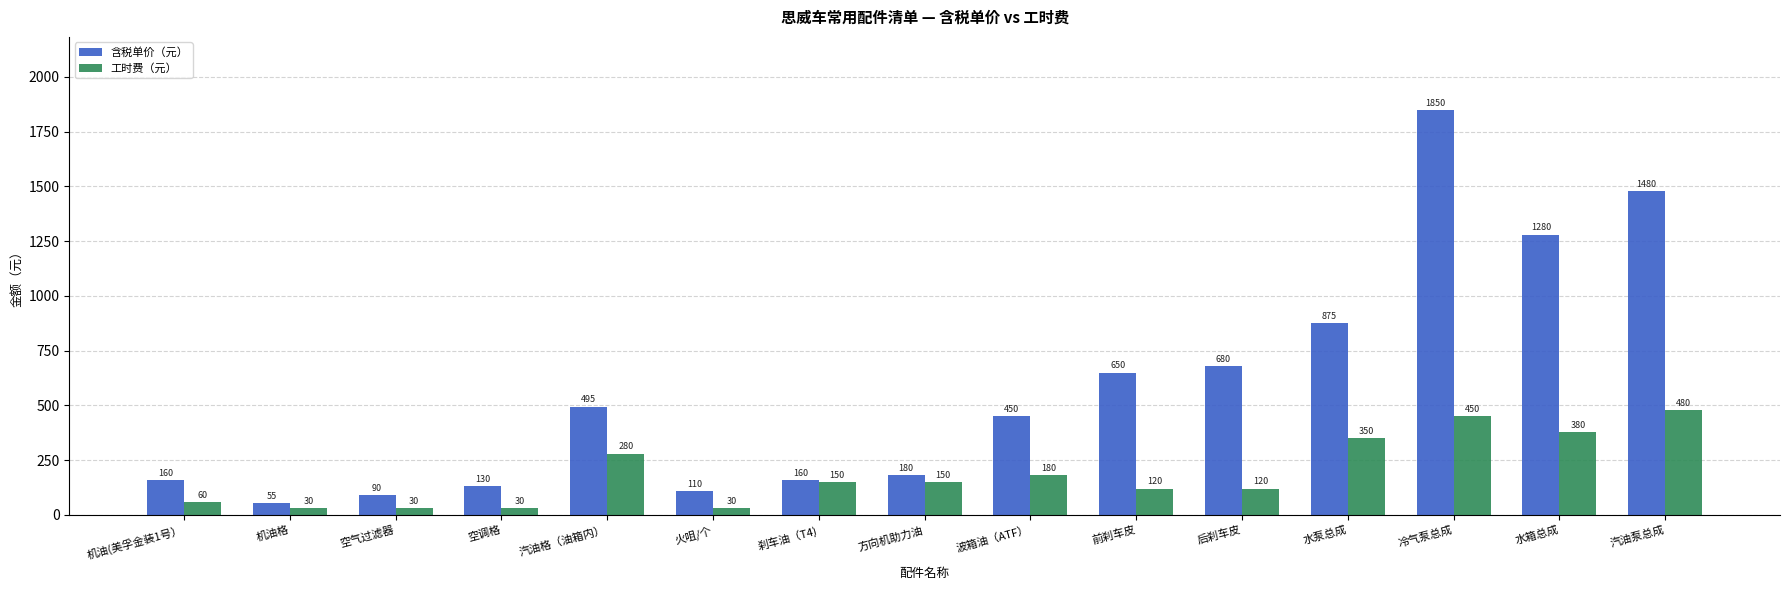

What is the total value across all series at 水箱总成?

1660